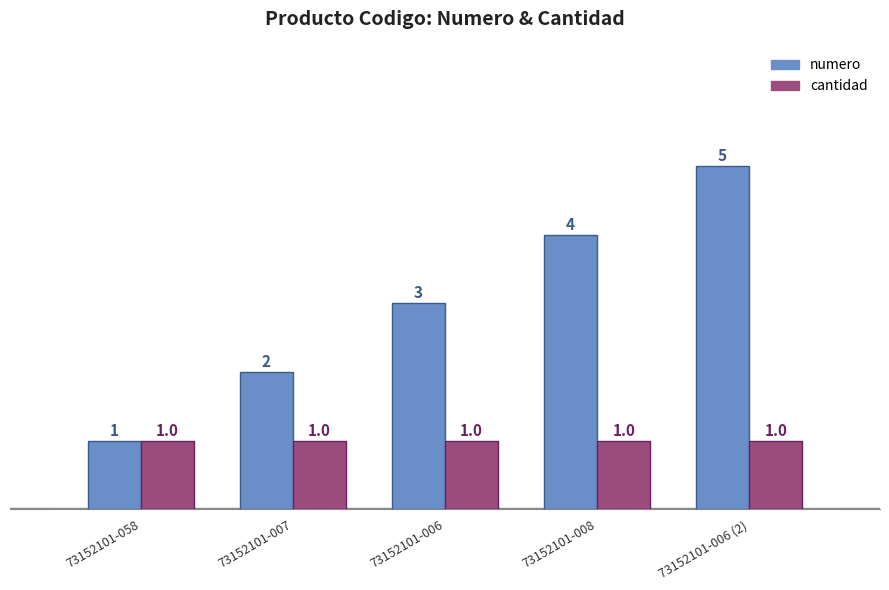

Reading left to right, transcribe all the data shown in this chart.

numero: 1	2	3	4	5
cantidad: 1	1	1	1	1